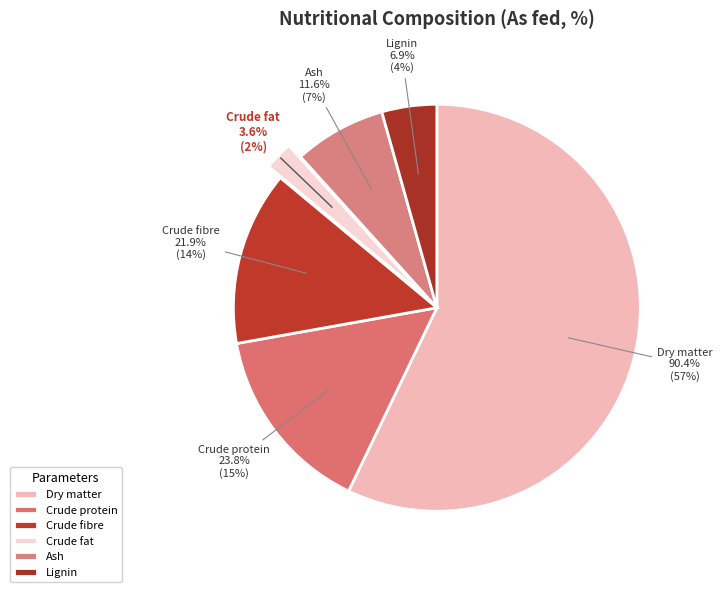

Which category accounts for the majority?

Dry matter
90.4%